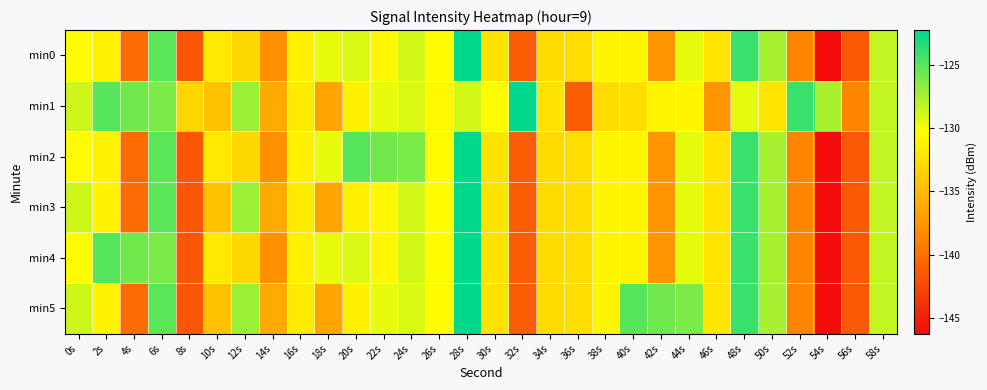

At which category is the sum across all series the highest?

28s